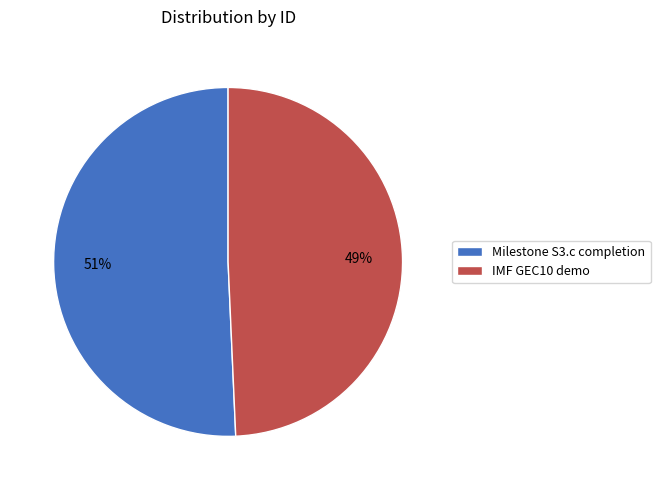

To the nearest percent, what portion does IMF GEC10 demo represent?

49%